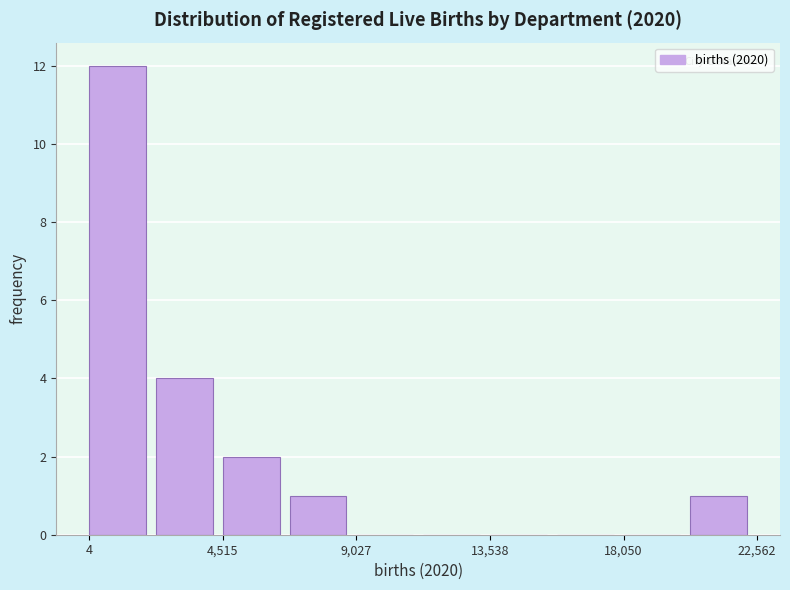

Reading left to right, transcribe this chart: for each bar, give the range it covers on the x-axis and its height. Neither the bar edges nor the heights are printed on the chart, so give them approximately, as read against the axes.

0 to 2500: 12
2500 to 4500: 4
4500 to 7000: 2
7000 to 9000: 1
9000 to 11500: 0
11500 to 13500: 0
13500 to 16000: 0
16000 to 18000: 0
18000 to 20500: 0
20500 to 22500: 1